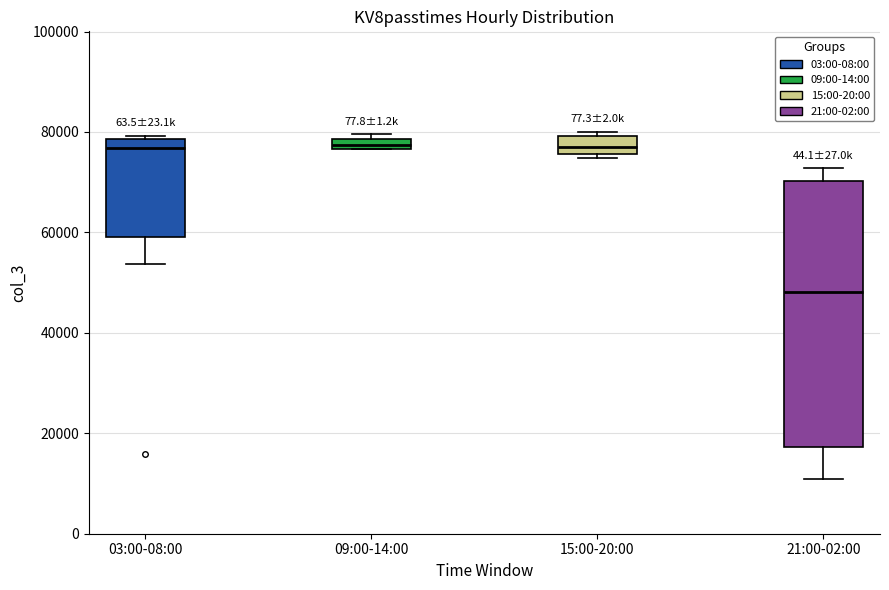

Comparing the boxes themselves (not the whiskers), which one is the tallest?

21:00-02:00